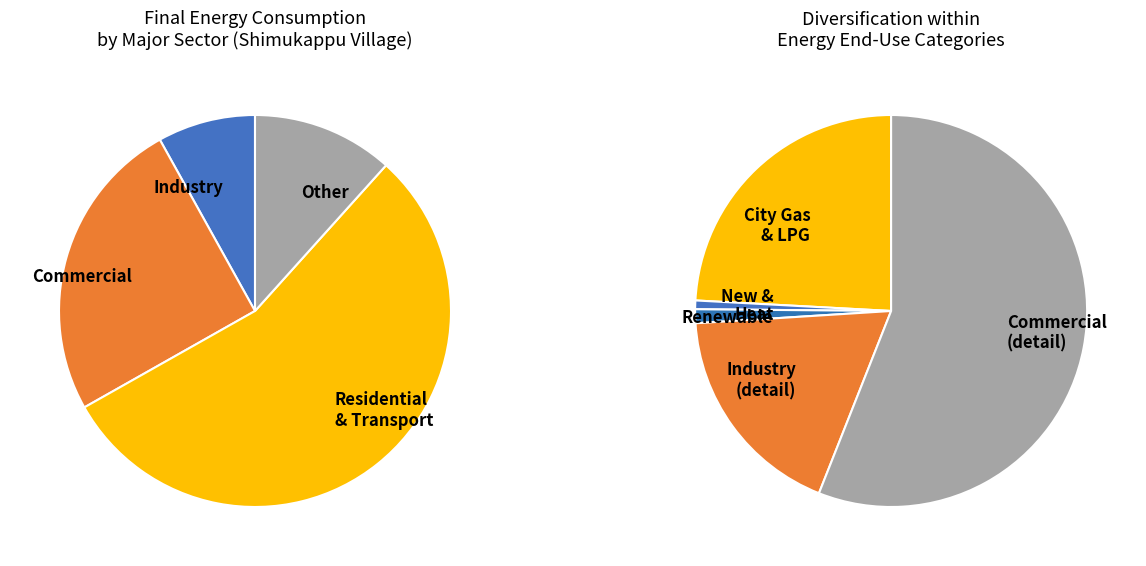

True or false: Commercial accounts for 25% of the total.

True